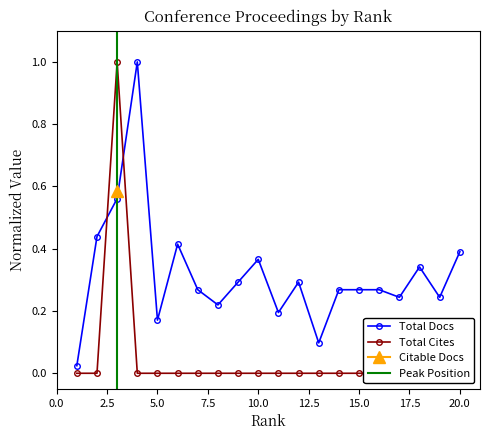

Where is the first local maximum for Total Cites (3years)?

3